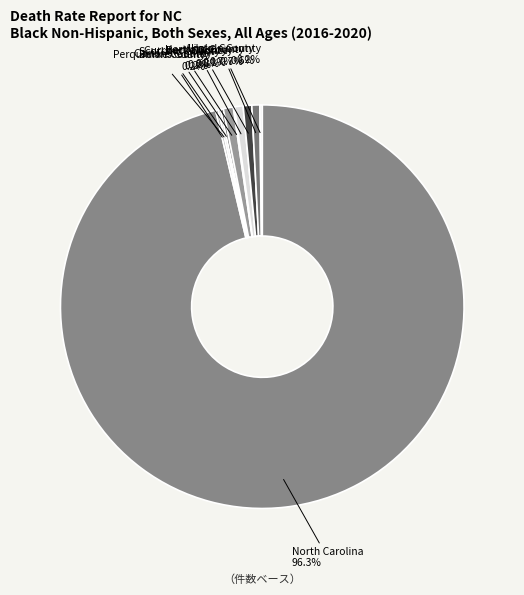

Which category accounts for the majority?

North Carolina